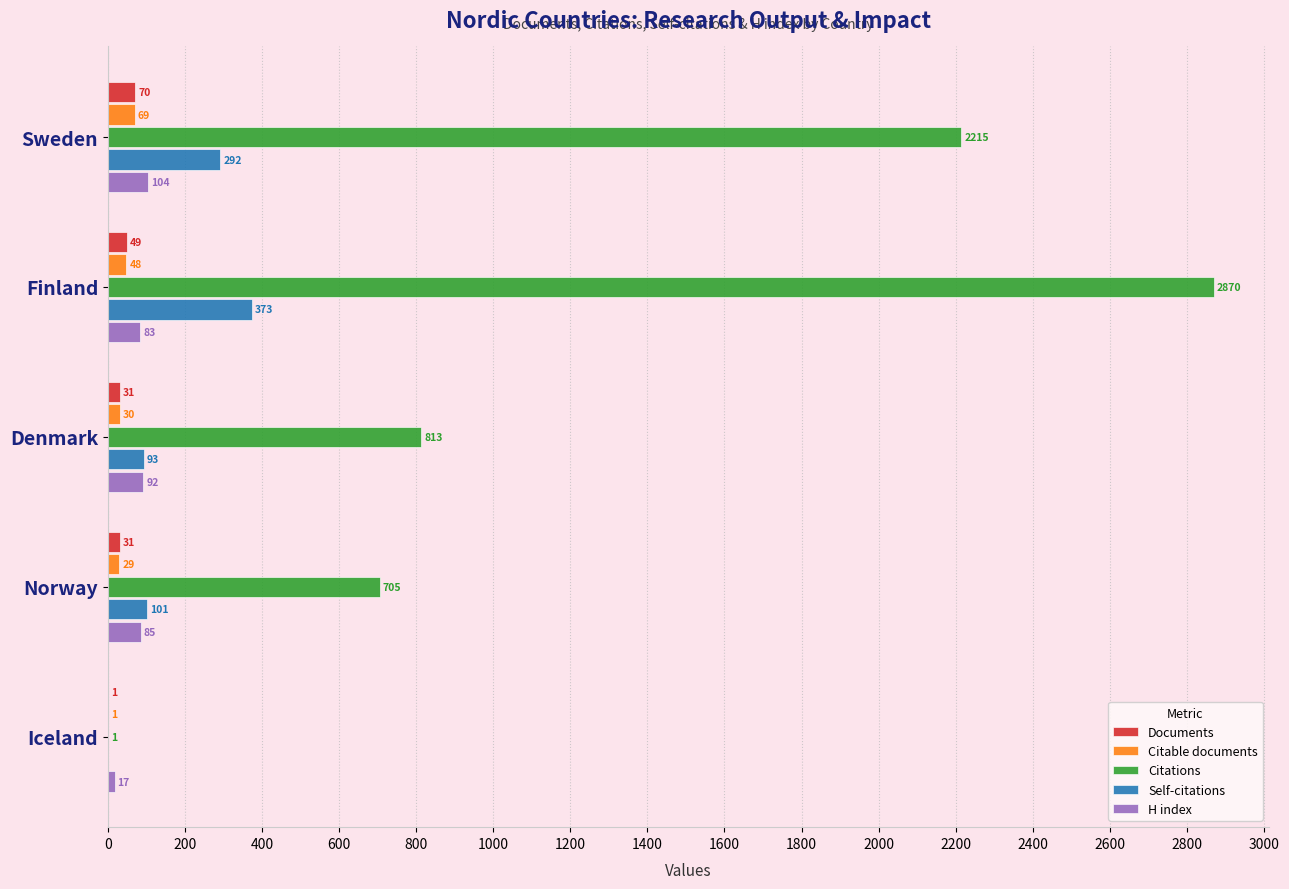

The value of Citable documents at Finland is 48. True or false?

True